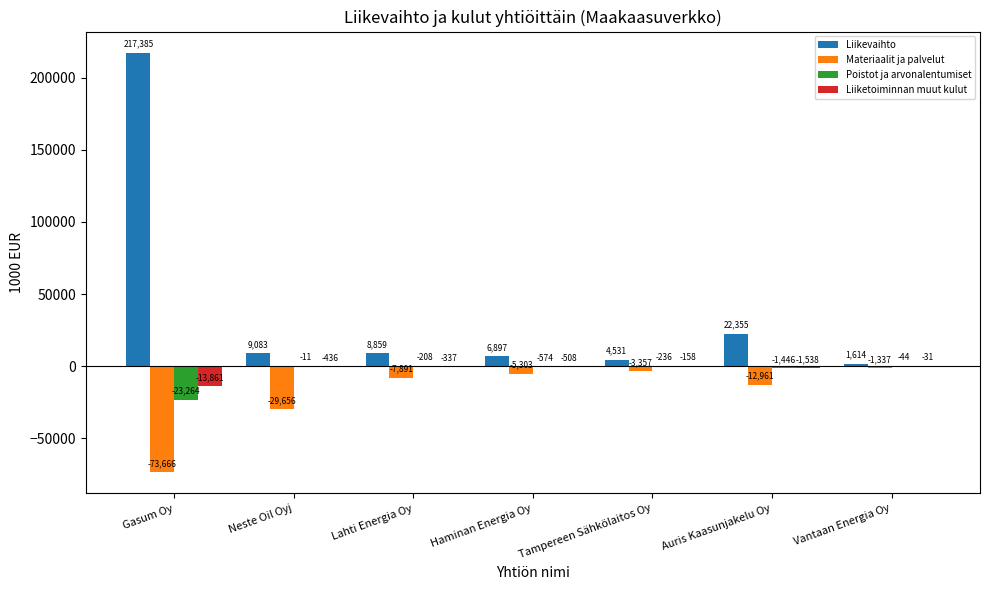

At which label is Liikevaihto closest to 109499?

Auris Kaasunjakelu Oy